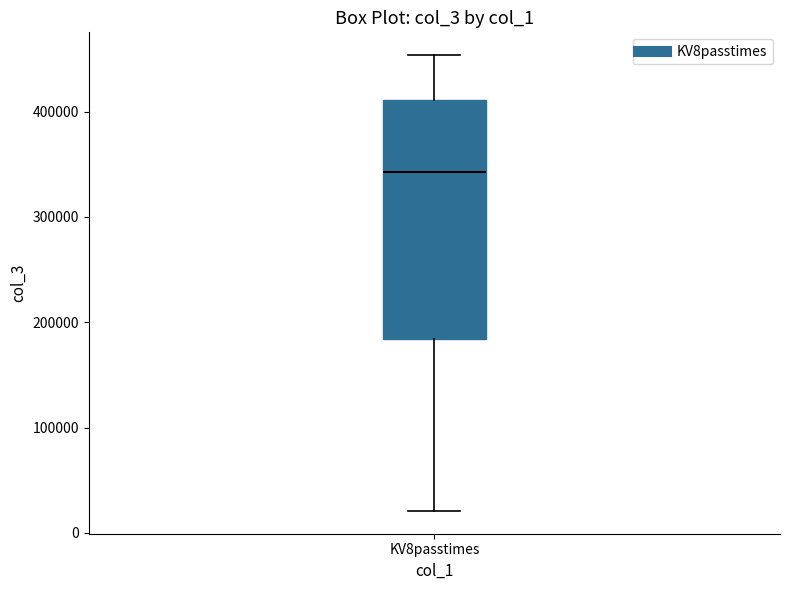

Read this box plot against the y-axis: the position of the median line, the range covered by the box, and the ends of both whiskers. The values are not printed on the chart, so give them approximately, as read against the axis.

median 340000, box 180000 to 410000, whiskers 20000 to 450000